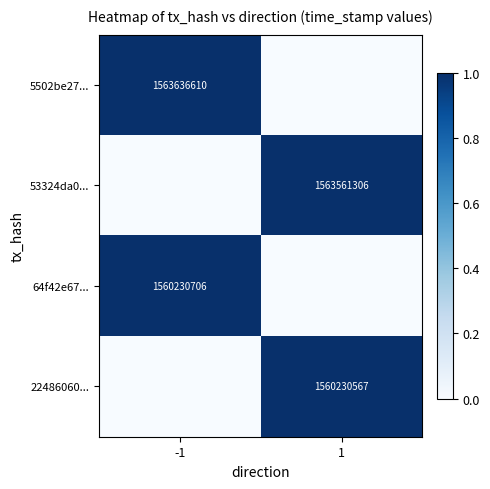

How many data points does each series have?

2